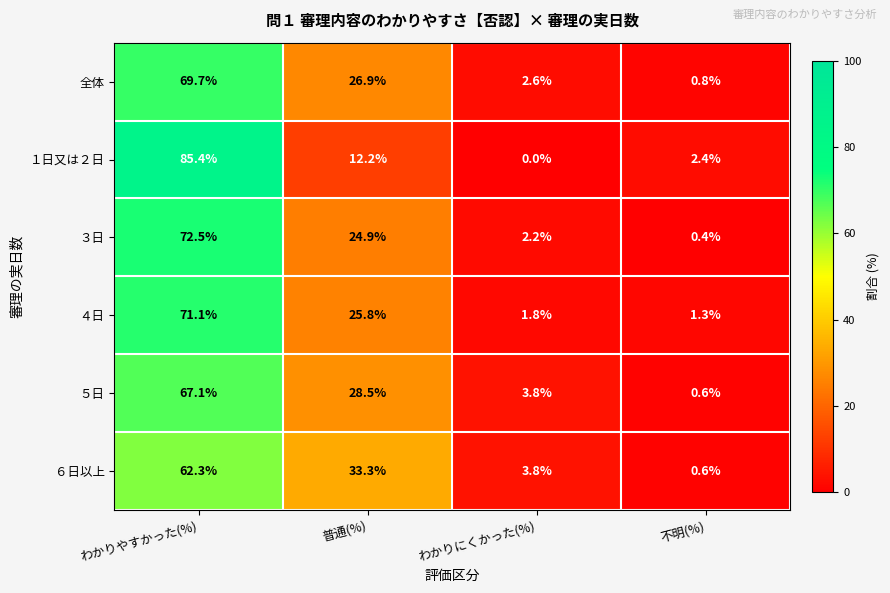

Where is ３日 nearest to the value 36?

普通(%)